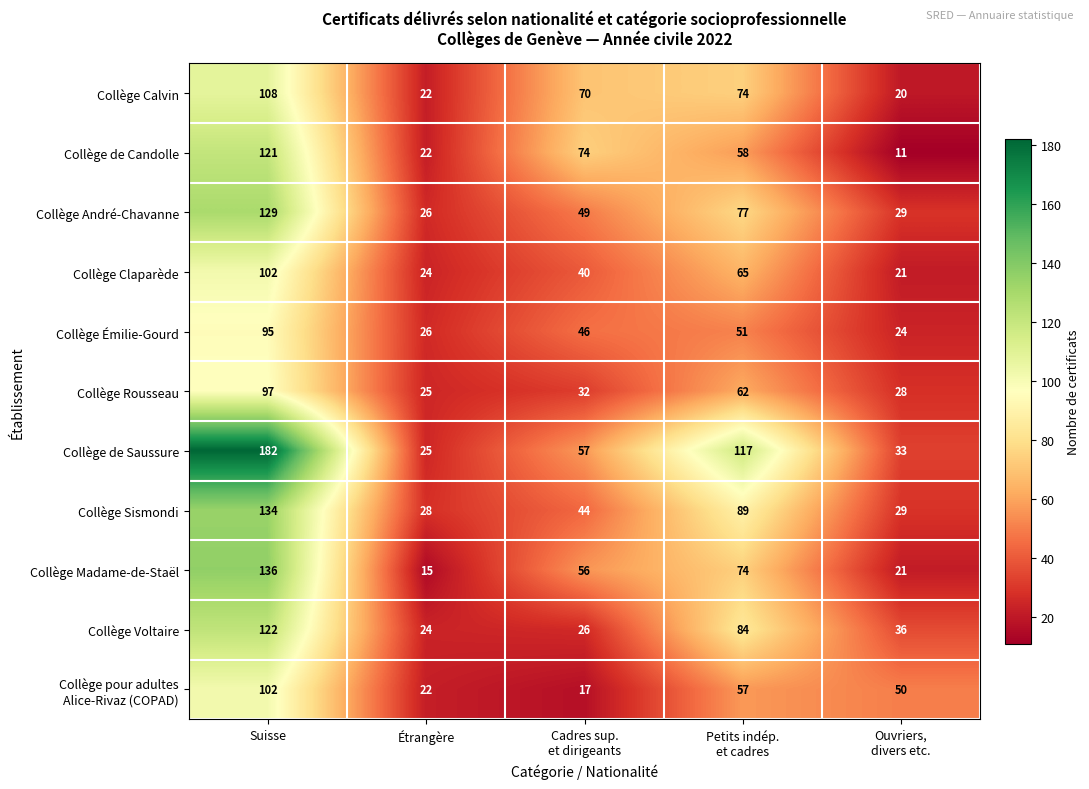

At which label does Collège Émilie-Gourd first exceed 46?

Suisse